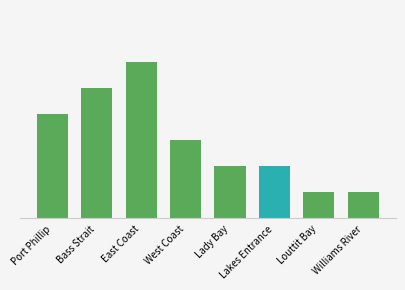

Does the chart contain any negative values?

No